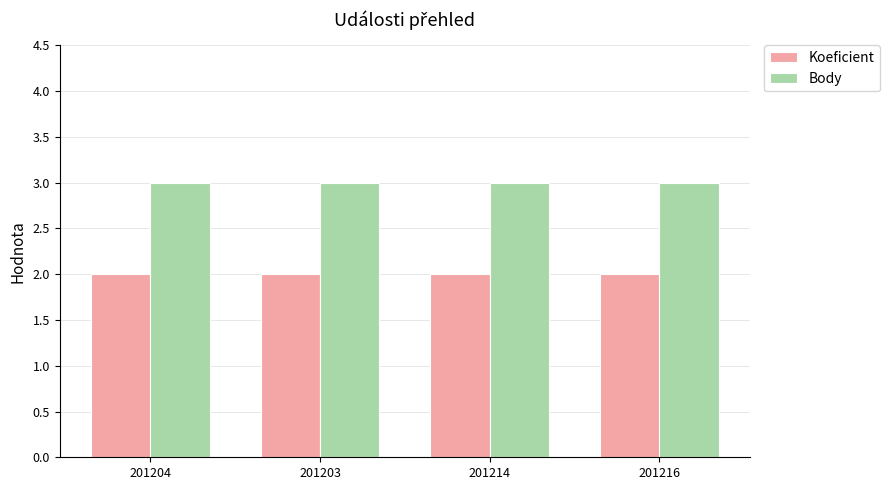

What is the value of the Koeficient bar at the 3rd from the left?

2